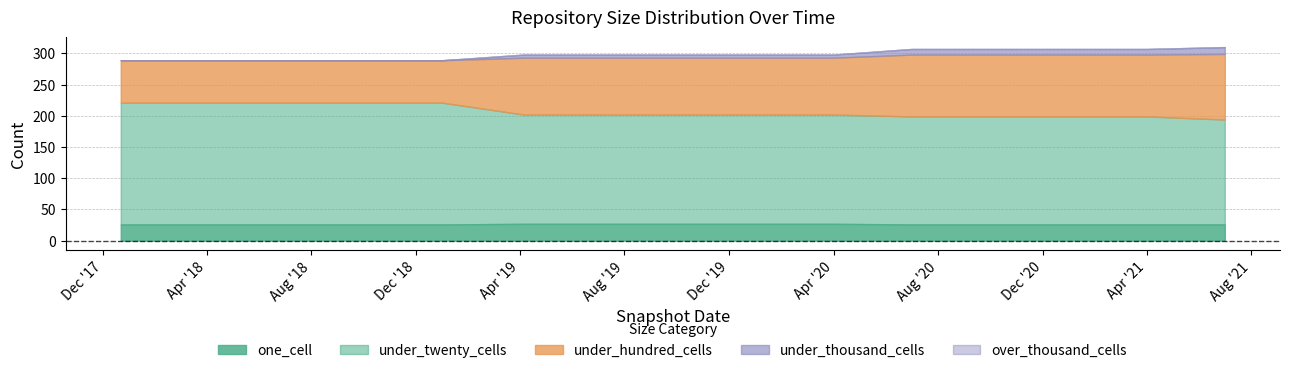

What is the spread (max minus min) of values at 2018-07-11?

195